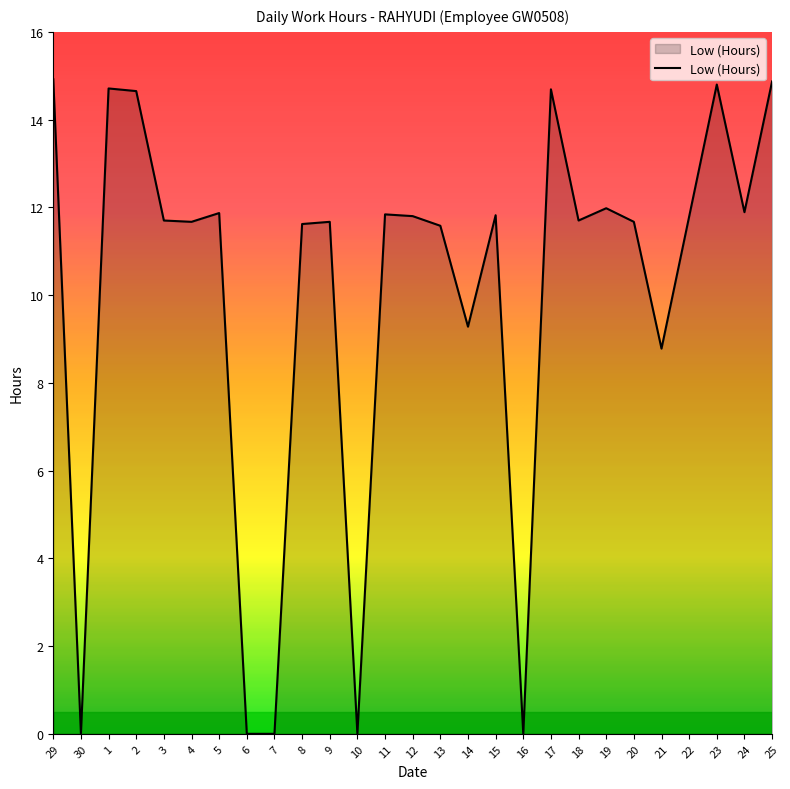

Where is the first local minimum?

30